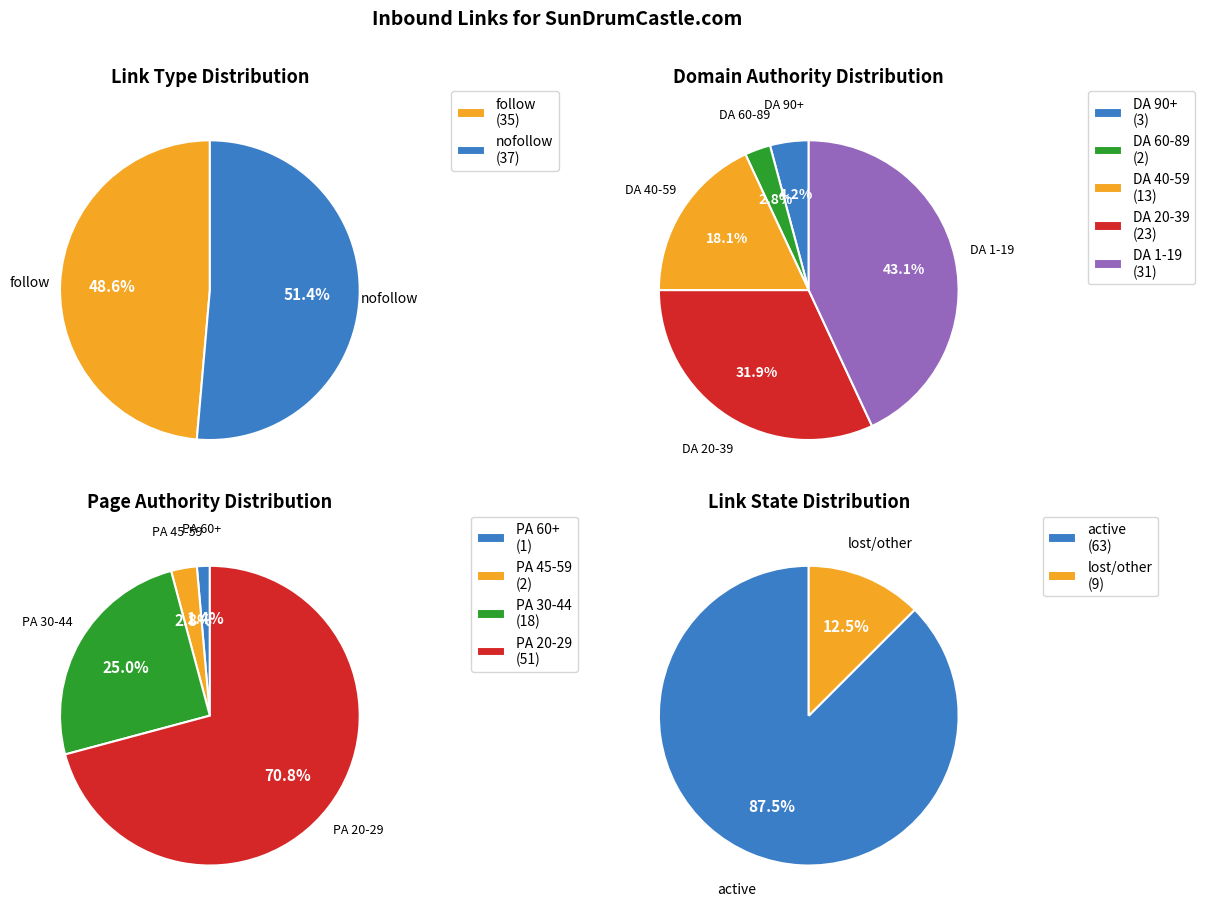

Does nofollow account for over 50% of the chart?

Yes